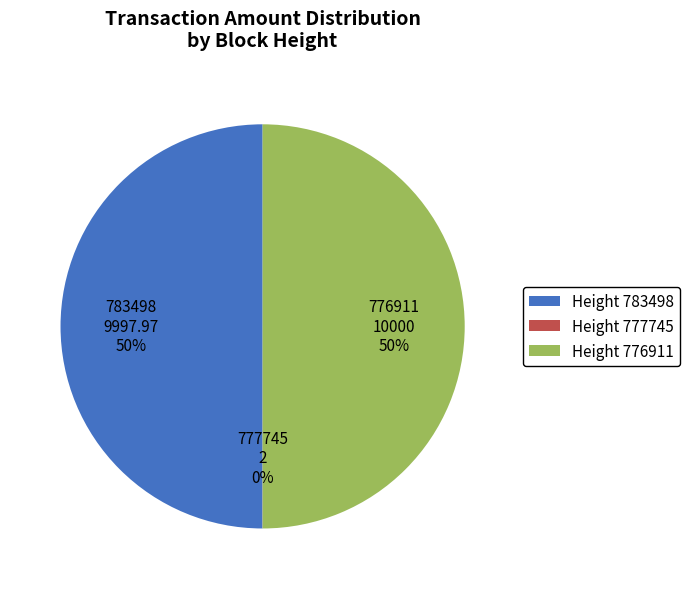

Approximately how many times larger is the value at 783498 compared to 776911?

1.0